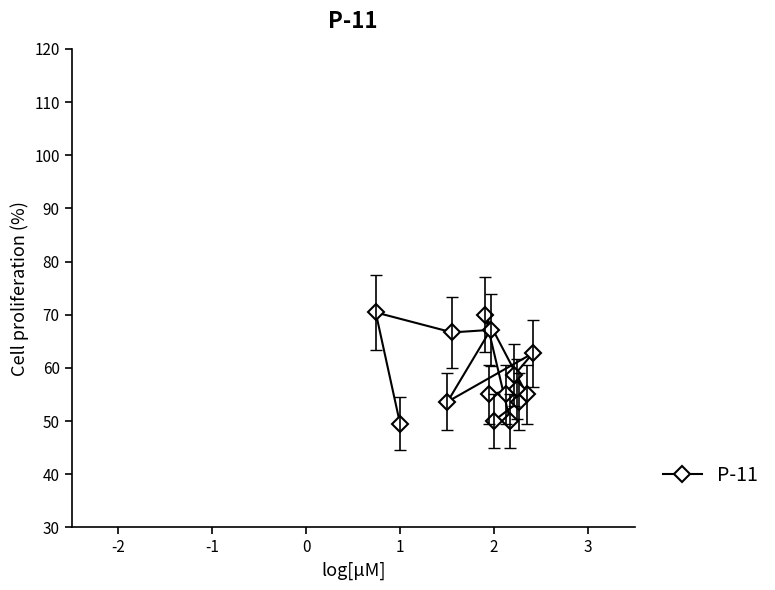

What is the value of the 11th point from the left?

58.6